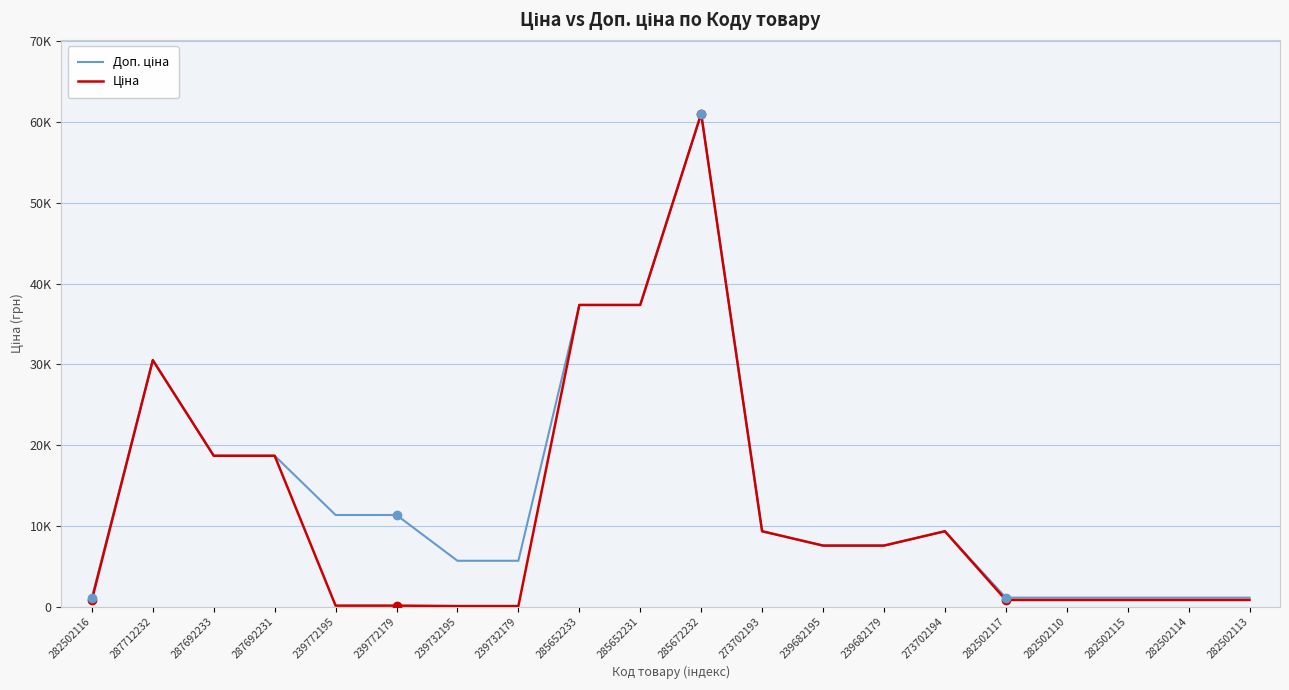

Is the value of Ціна at 273702194 greater than the value of Доп. ціна at 239772195?

No